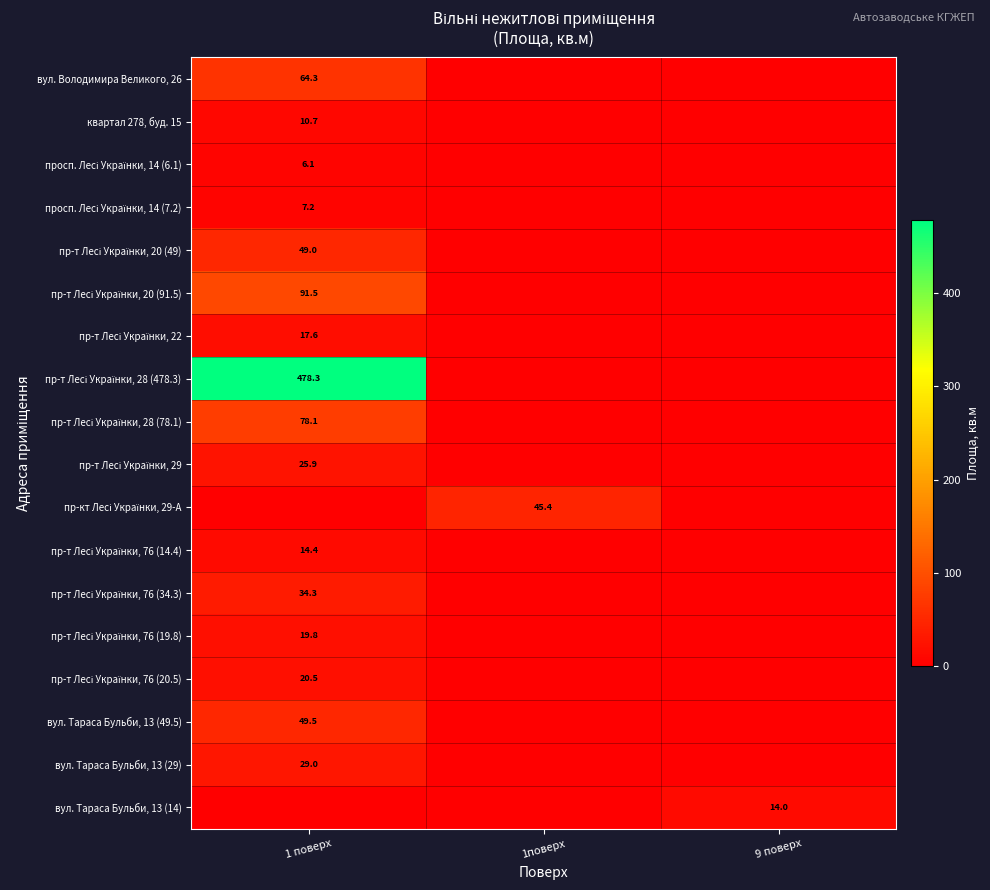

What is the spread (max minus min) of values at 1поверх?

45.4